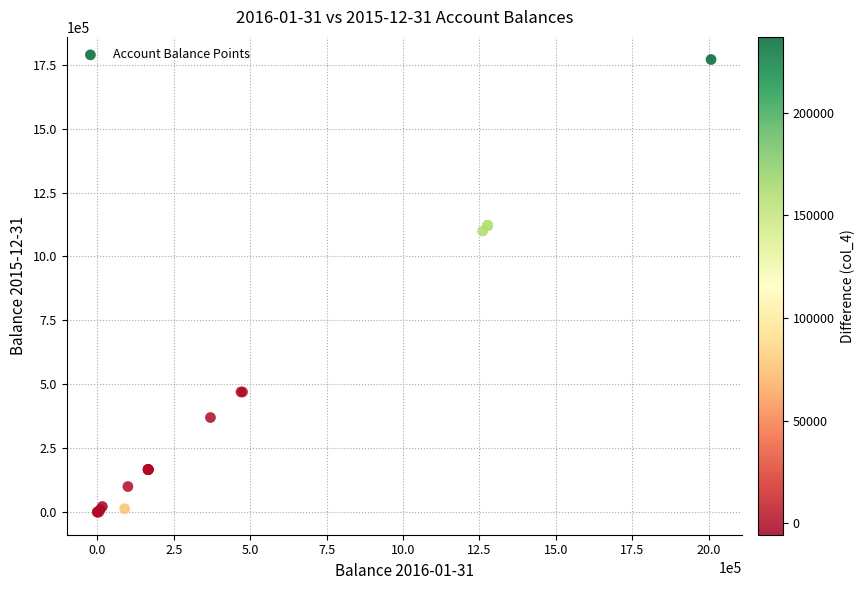

What Y value in the scatter plot is closest to 885324?

1099166.9